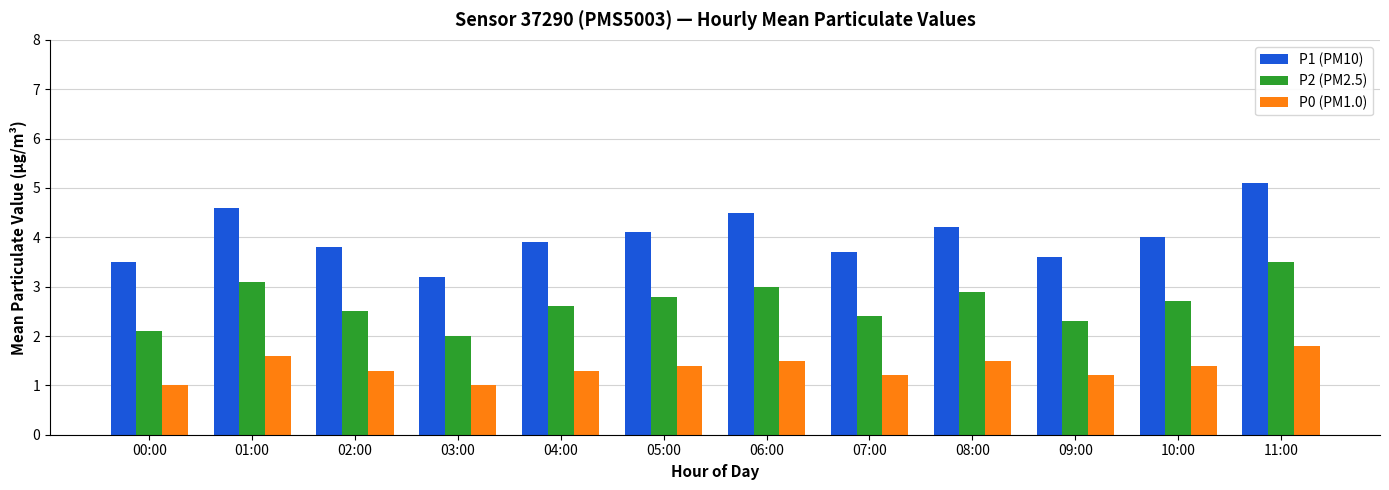

Rank the series by their average value, from highest to lowest.

P1 (PM10), P2 (PM2.5), P0 (PM1.0)